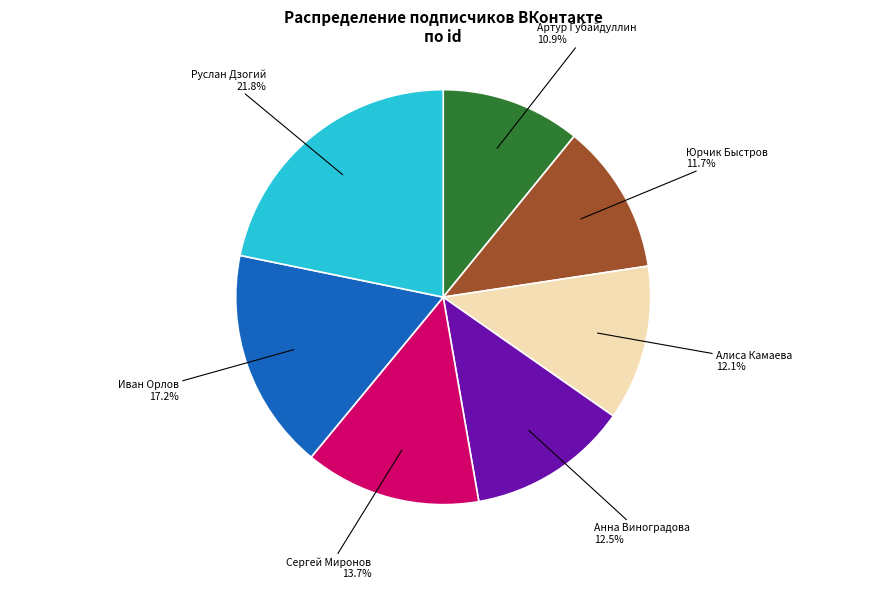

To the nearest percent, what percentage of the pie is Алиса Камаева?

12%